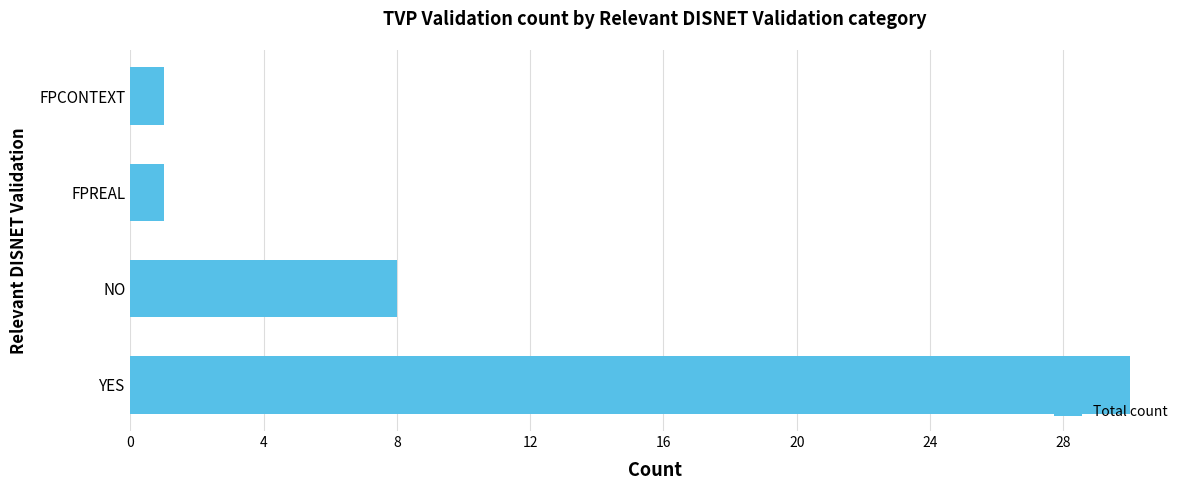

What is the average value?

10